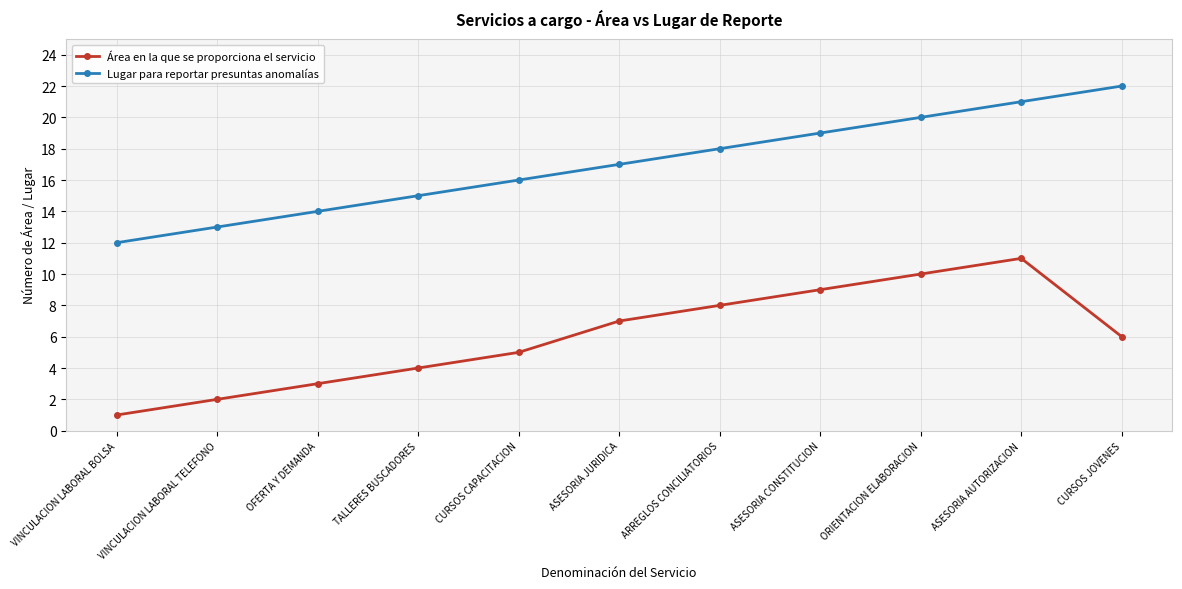

Which category has the lowest value across all series?

VINCULACION LABORAL BOLSA